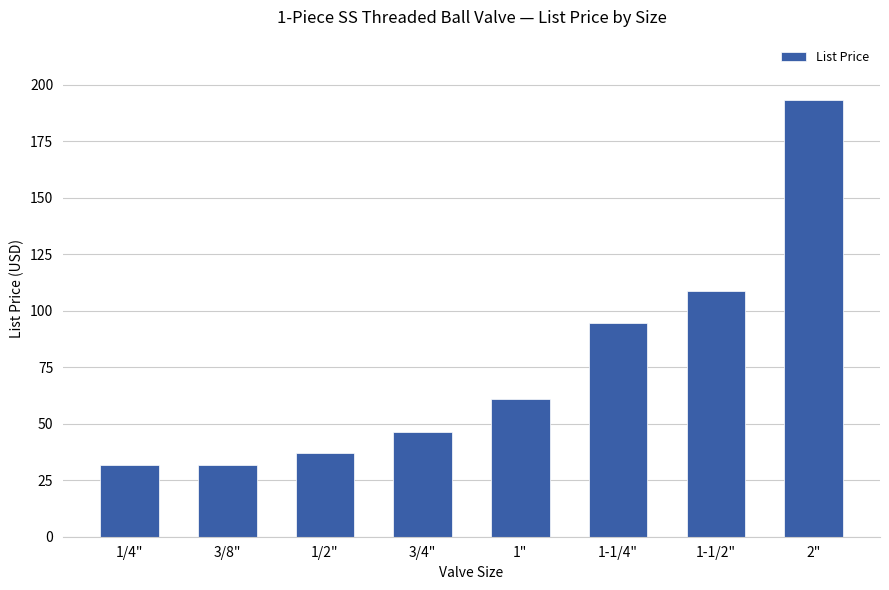

What is the approximate value at 1-1/4"?

94.4